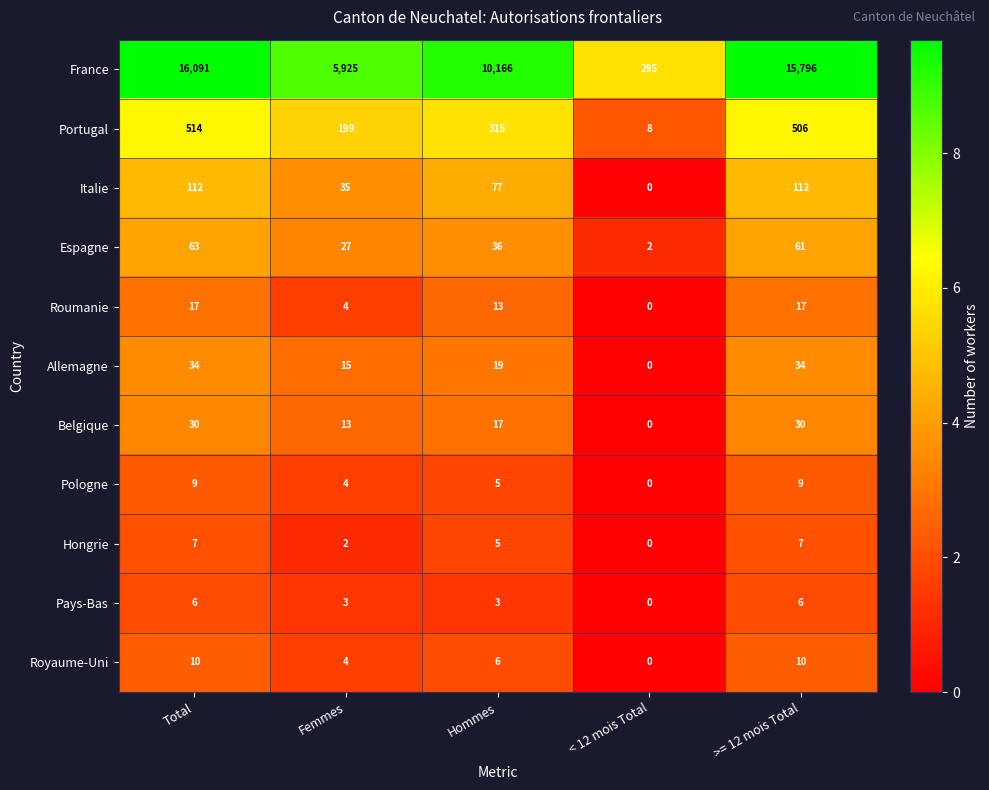

Is the value of Pologne at Femmes greater than the value of Espagne at Total?

No